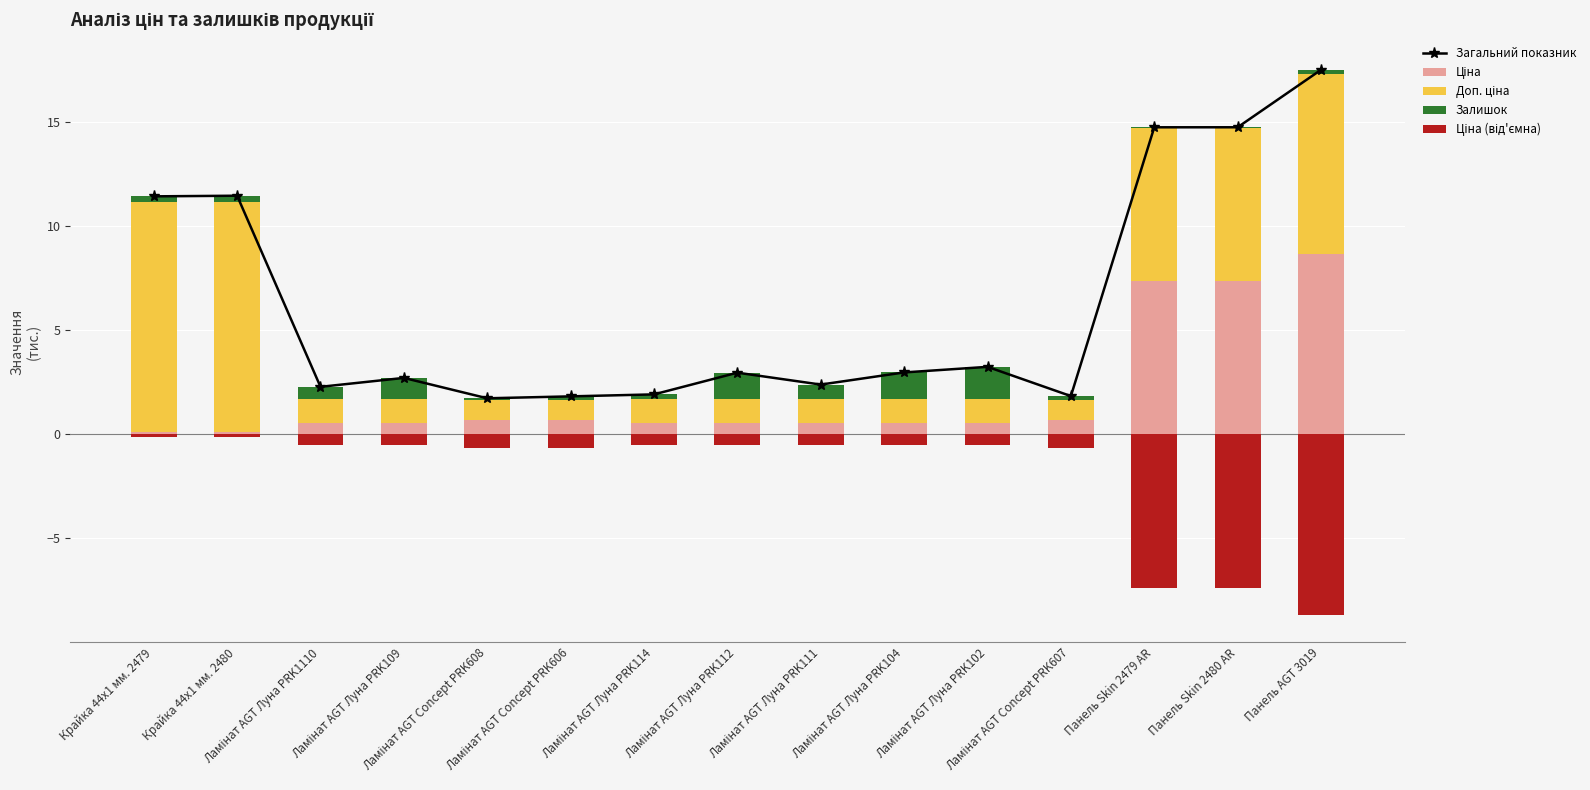

What is the average value of the Ціна (від'ємна) series?

-2.0